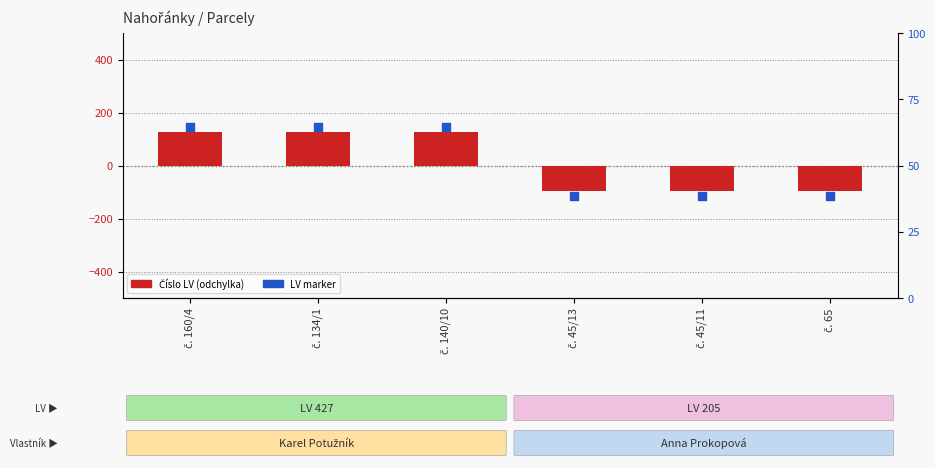

At which category is the sum across all series the highest?

č. 160/4